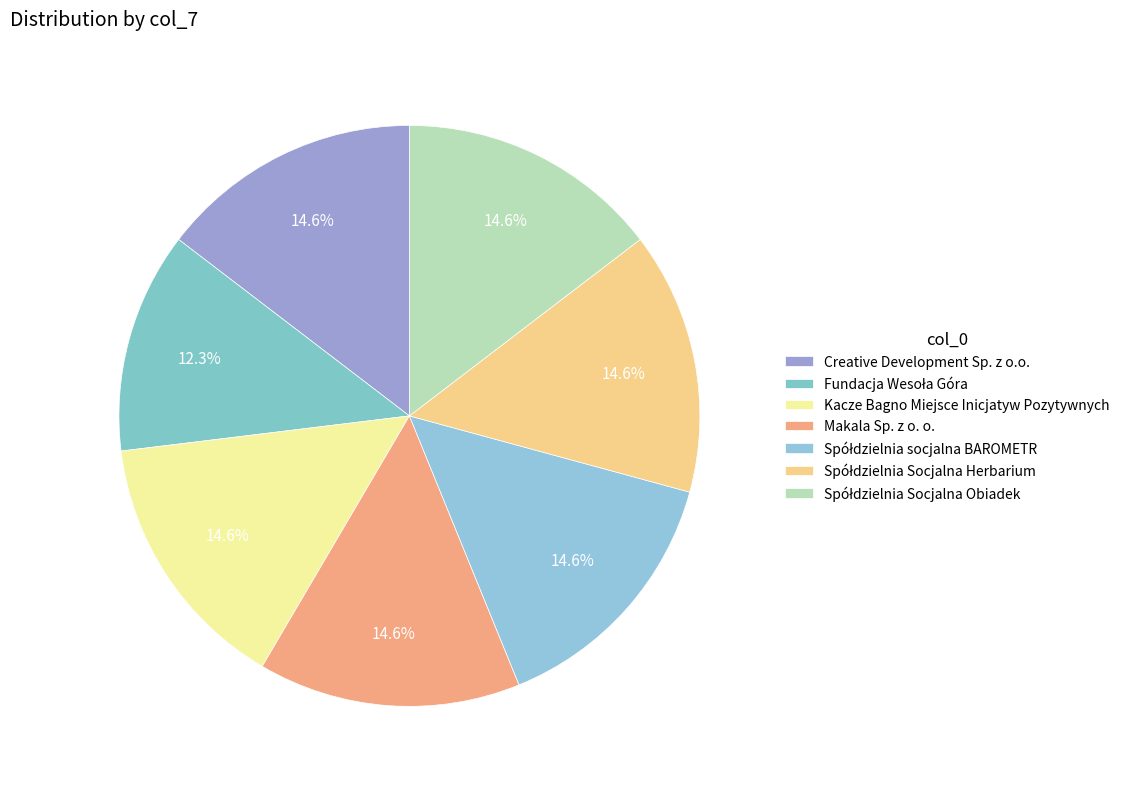

What is the total percentage of Spółdzielnia Socjalna Obiadek and Spółdzielnia Socjalna Herbarium?

29.2%